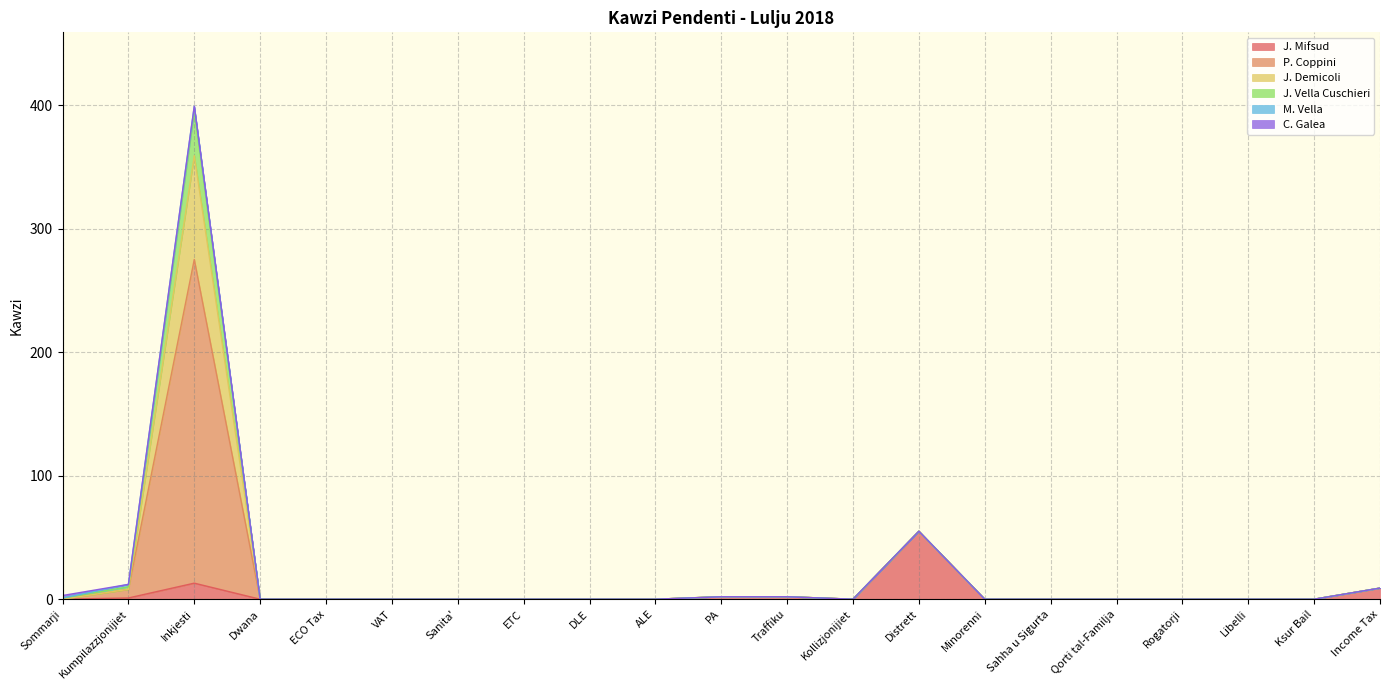

Between ALE and Kollizjonijiet, which series saw the biggest shift?

J. Mifsud